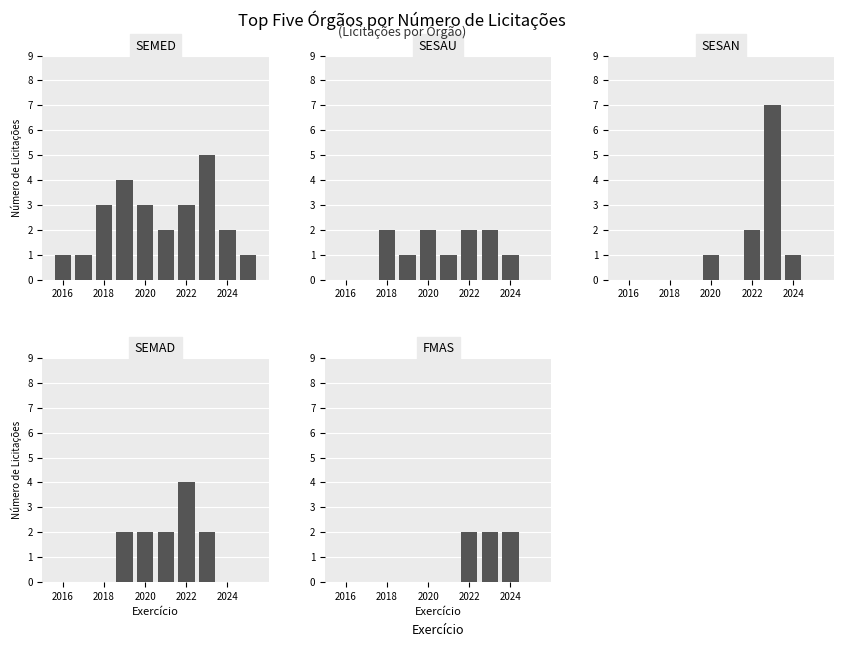

Is the value of SEMAD at 5 greater than the value of SEMED at 2018?

Yes